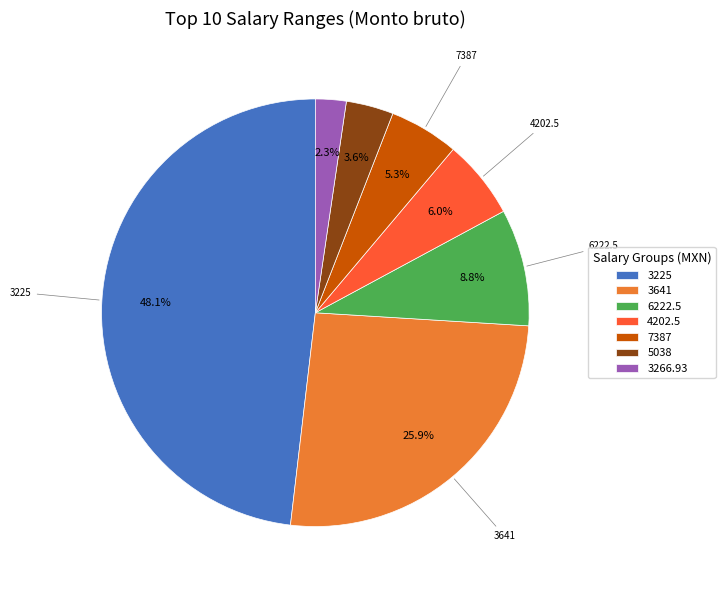

Is there a majority slice in this chart?

No